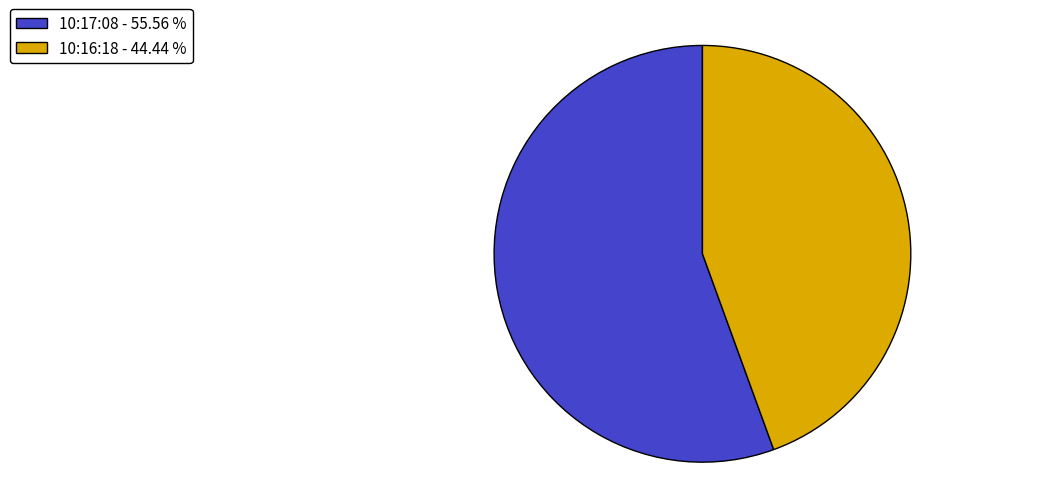

Rank the categories by value from lowest to highest.

10:16:18, 10:17:08